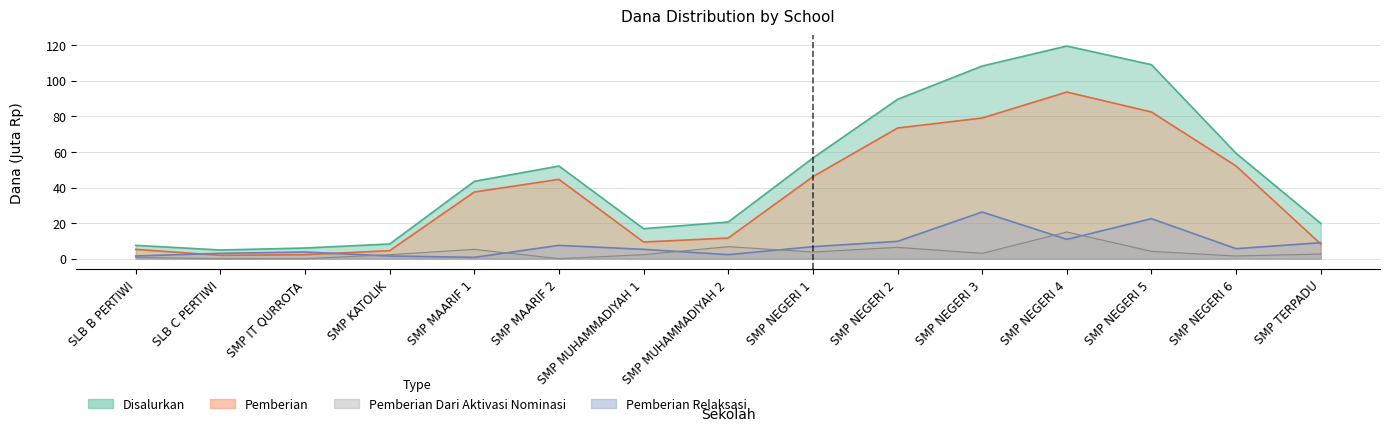

Which series has the largest range (max minus min)?

Disalurkan